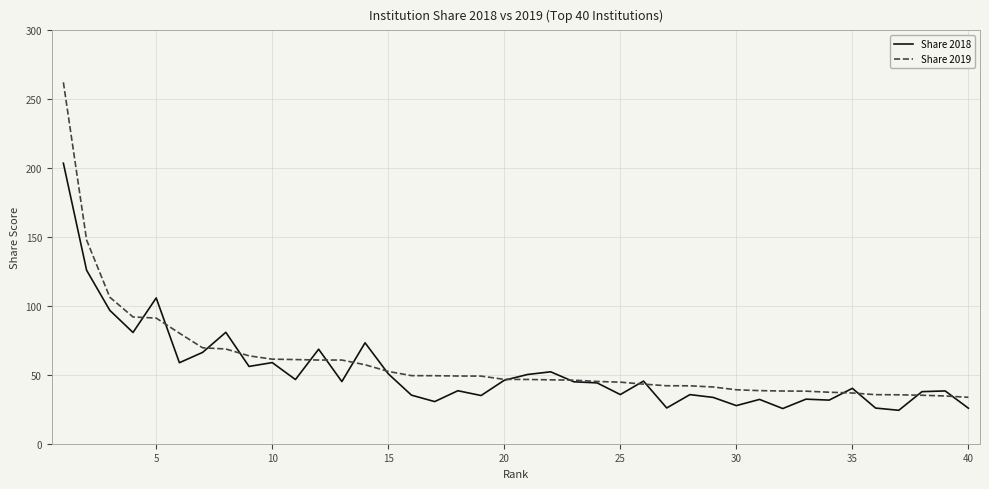

What is the highest value of the Share 2018 series?

203.6